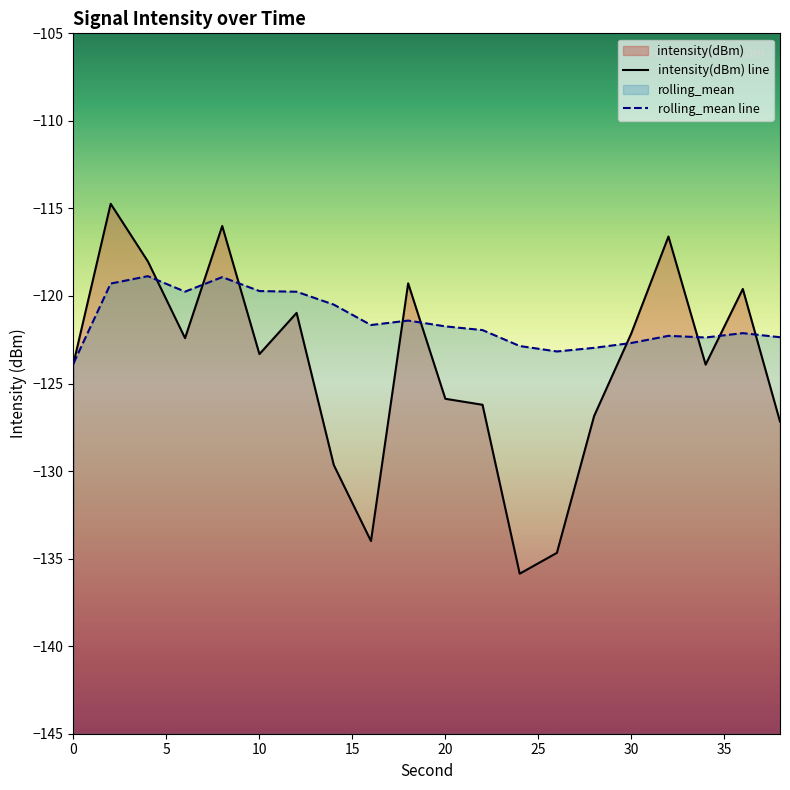

What is the difference between the second highest and minimum values in the intensity(dBm) line series?

19.9